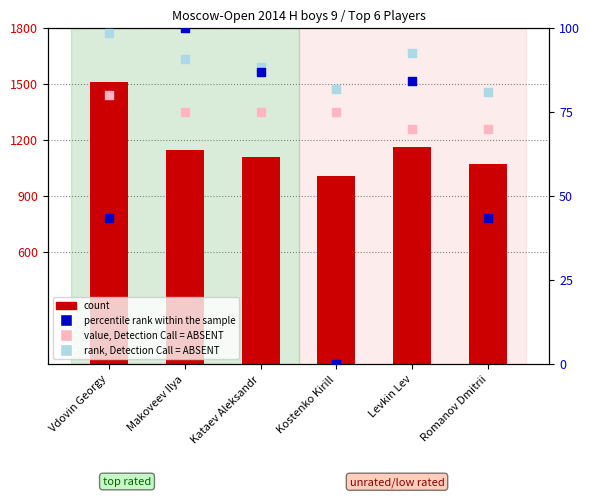

At which category is the sum across all series the highest?

Vdovin Georgy